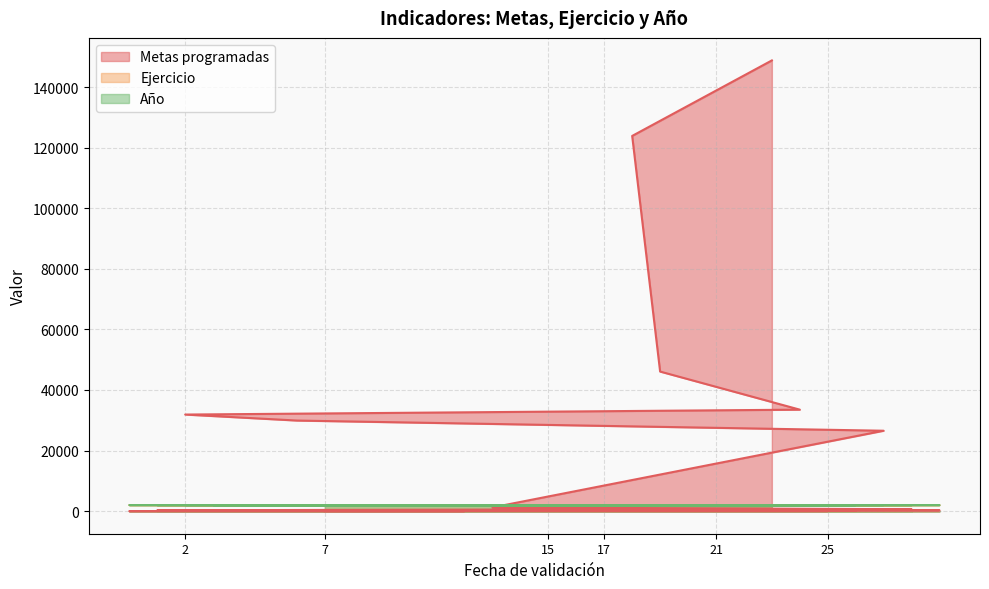

The Año series shows 3567 at 06/04/2016. True or false?

False